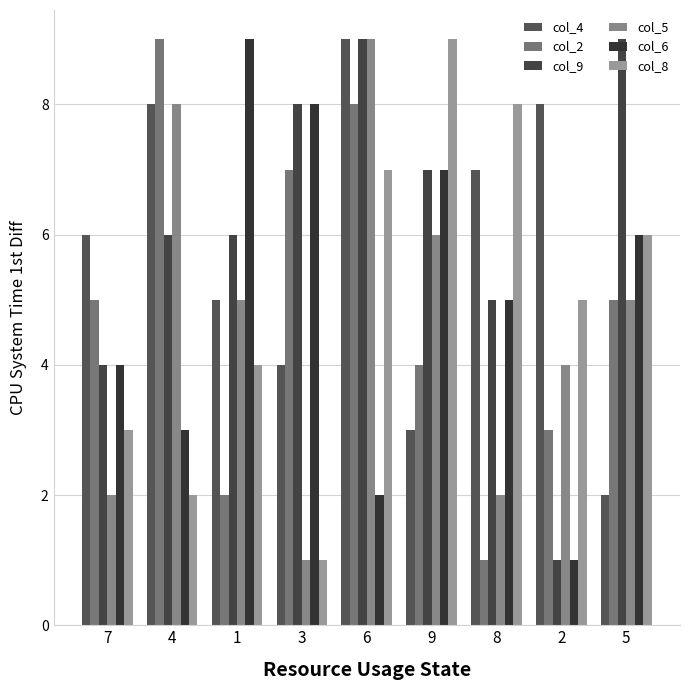

What is the sum of the col_8 values at 2 and 6?

12